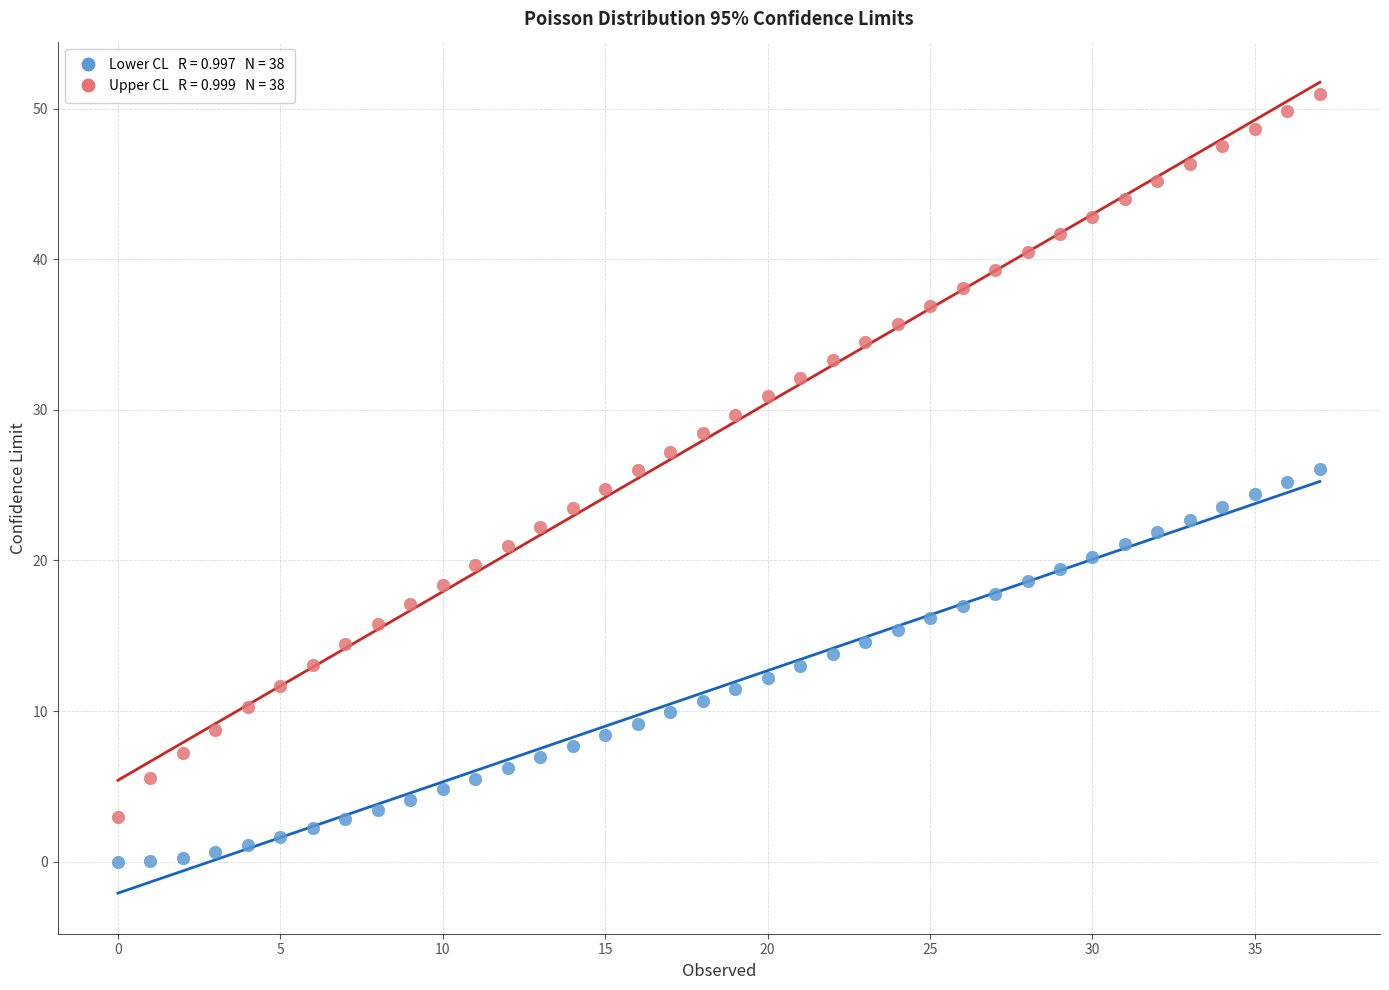

Across all data points, what is the range of Y values (max minus min)?

51.0